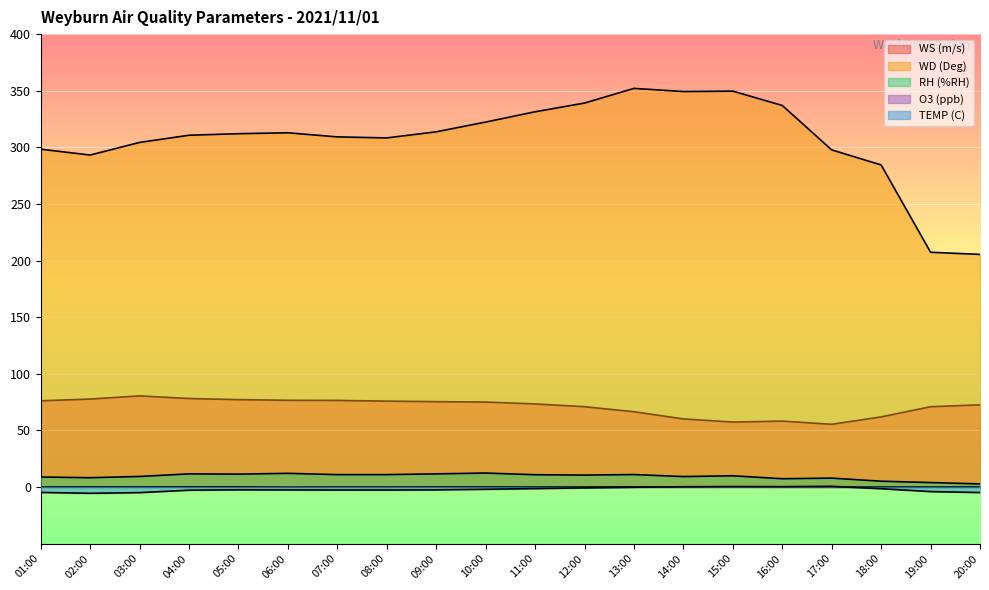

The O3 (ppb) series shows -0.0 at 01:00. True or false?

False